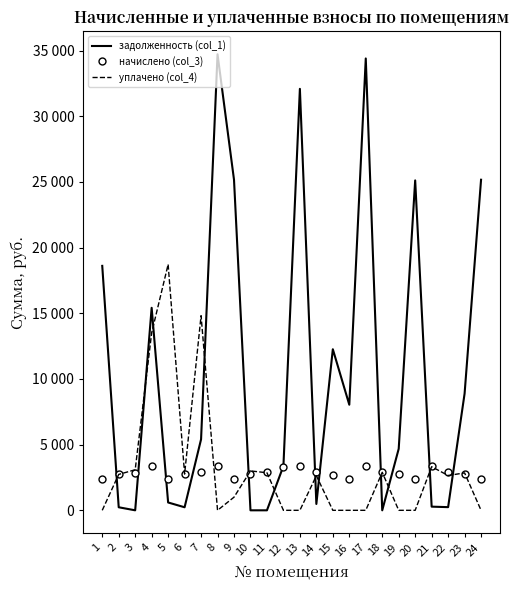

What are all the series names shown in the legend?

задолженность (col_1), начислено (col_3), уплачено (col_4)